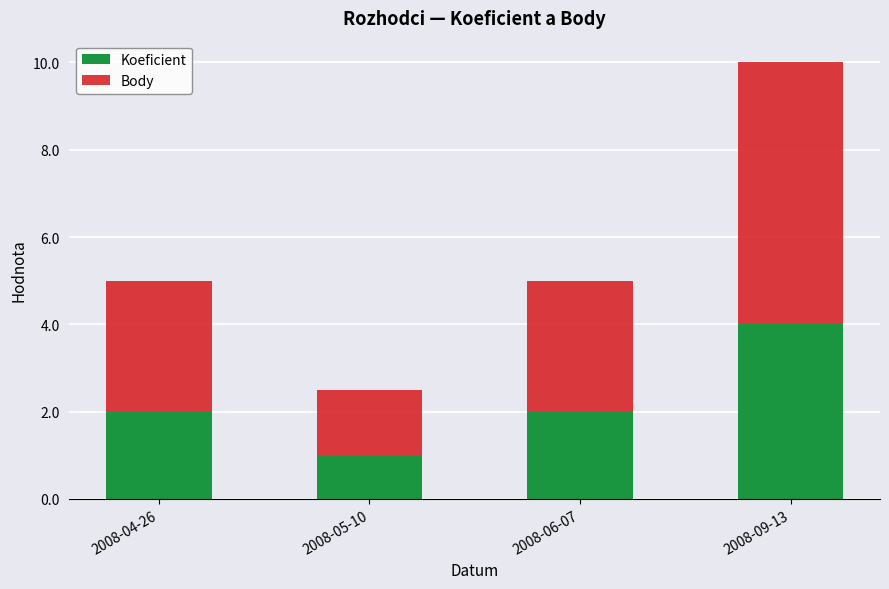

Are the bars horizontal?

No